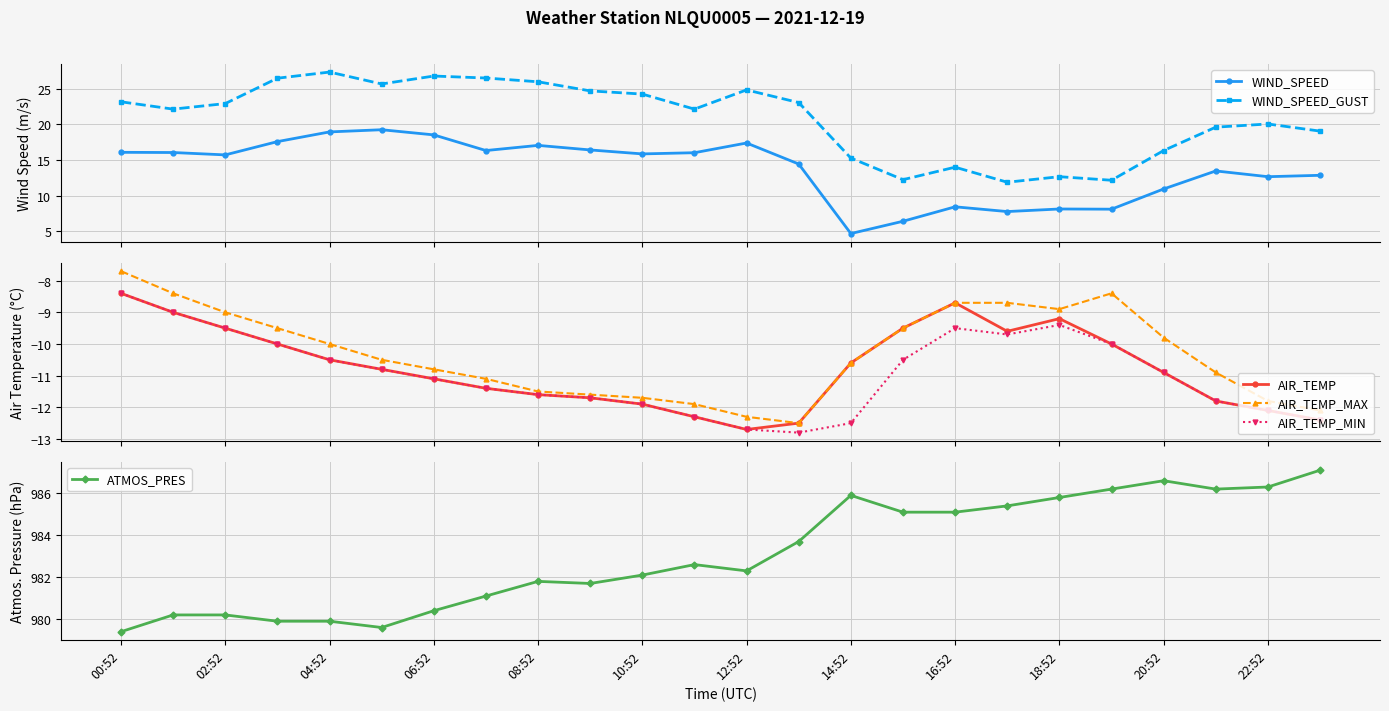

List the series in order of their peak value, lowest first.

AIR_TEMP, AIR_TEMP_MIN, AIR_TEMP_MAX, WIND_SPEED, WIND_SPEED_GUST, ATMOS_PRES